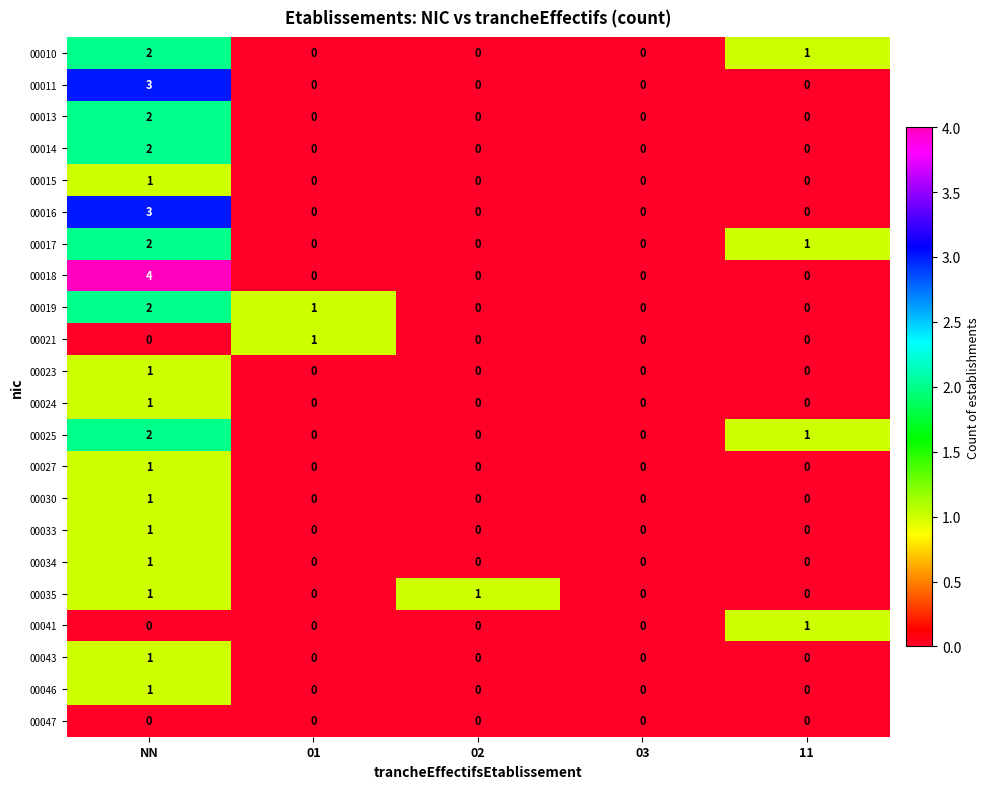

At which category is the sum across all series the highest?

NN